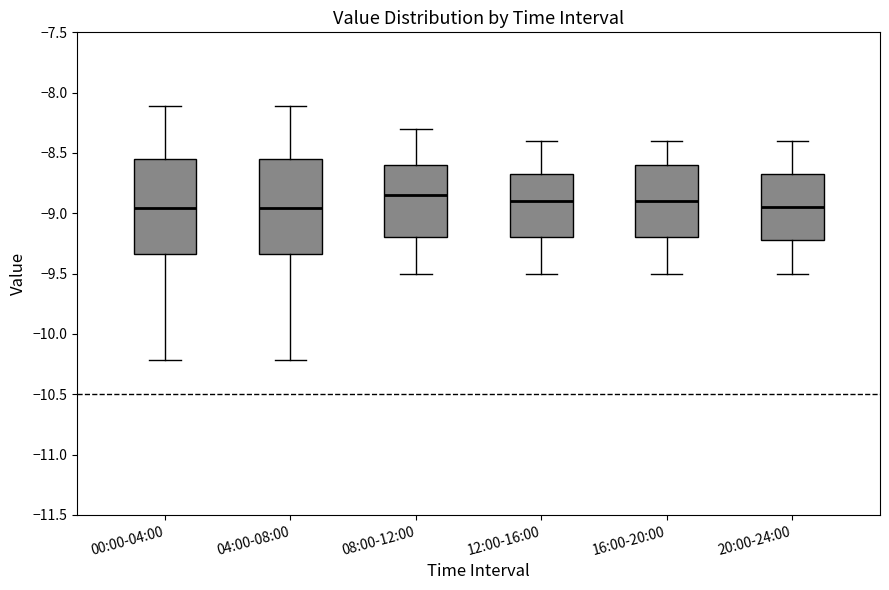

Reading left to right, transcribe this box plot: for each box, give where its median line is, the range the box spans, and where its two whiskers end, as read against the y-axis. The values are not printed on the chart, so give them approximately, as read against the axis.

00:00-04:00: median -8.95, box -9.35 to -8.55, whiskers -10.20 to -8.10
04:00-08:00: median -8.95, box -9.35 to -8.55, whiskers -10.20 to -8.10
08:00-12:00: median -8.85, box -9.20 to -8.60, whiskers -9.50 to -8.30
12:00-16:00: median -8.90, box -9.20 to -8.65, whiskers -9.50 to -8.40
16:00-20:00: median -8.90, box -9.20 to -8.60, whiskers -9.50 to -8.40
20:00-24:00: median -8.95, box -9.20 to -8.65, whiskers -9.50 to -8.40